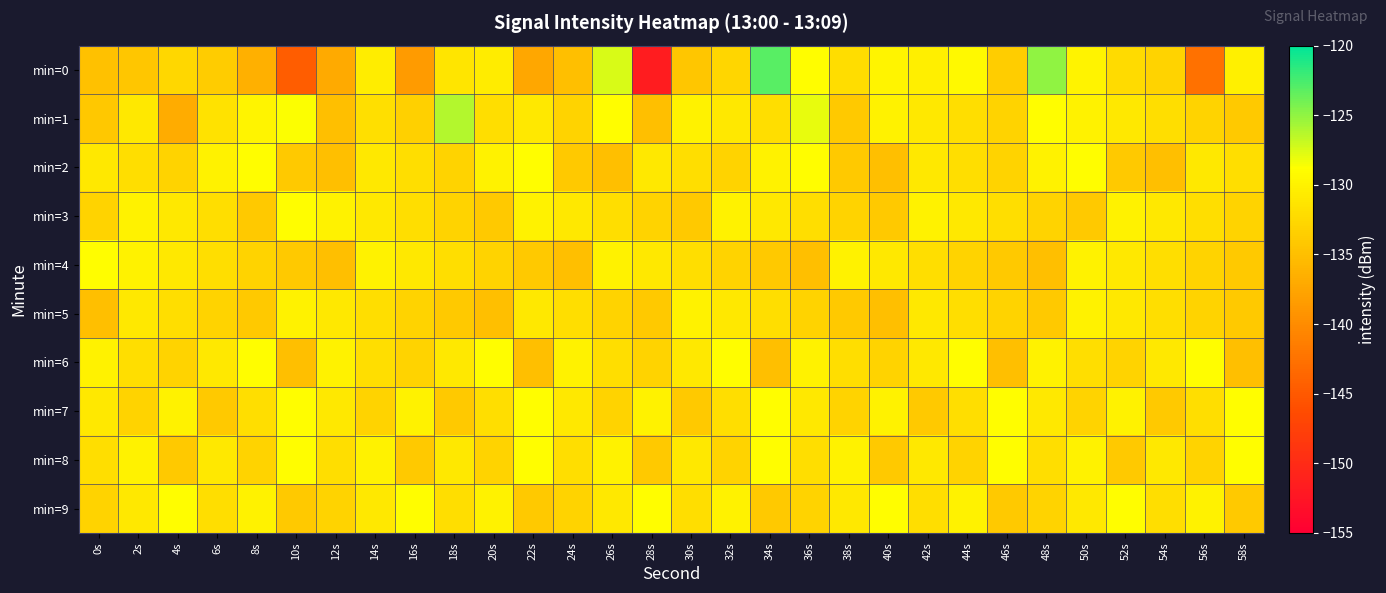

Which series changed the most between 26s and 56s?

min=0